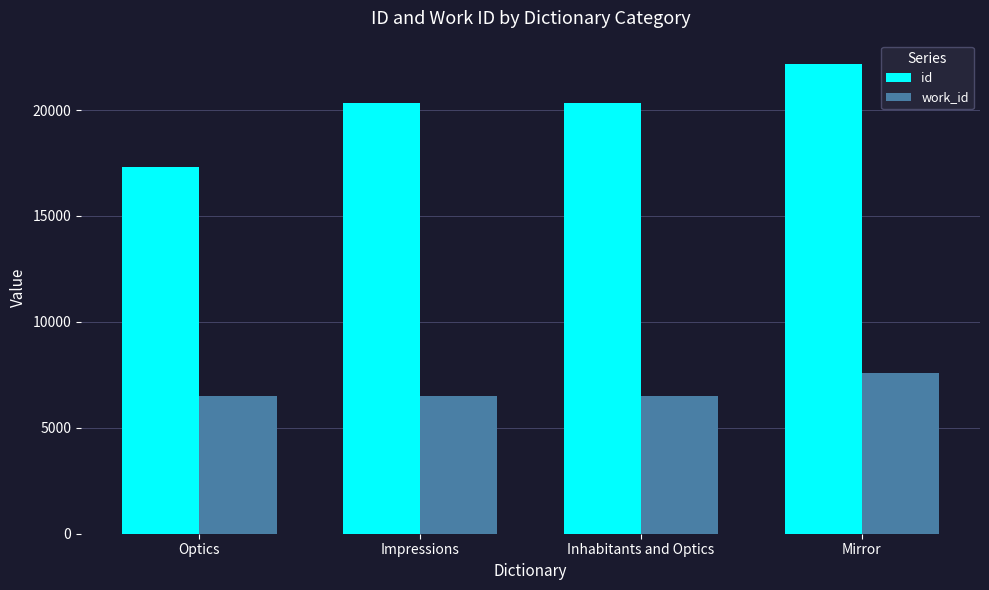

At how many categories does at least one series exceed 18179?

3